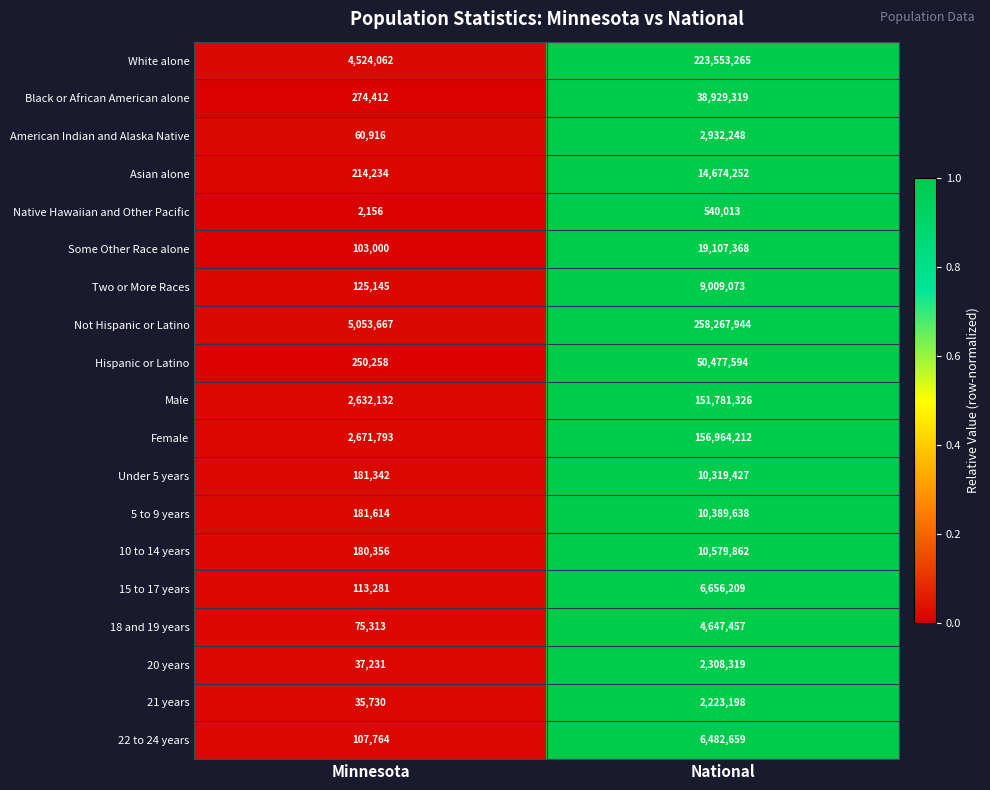

What is the lowest value of the Under 5 years series?

181342